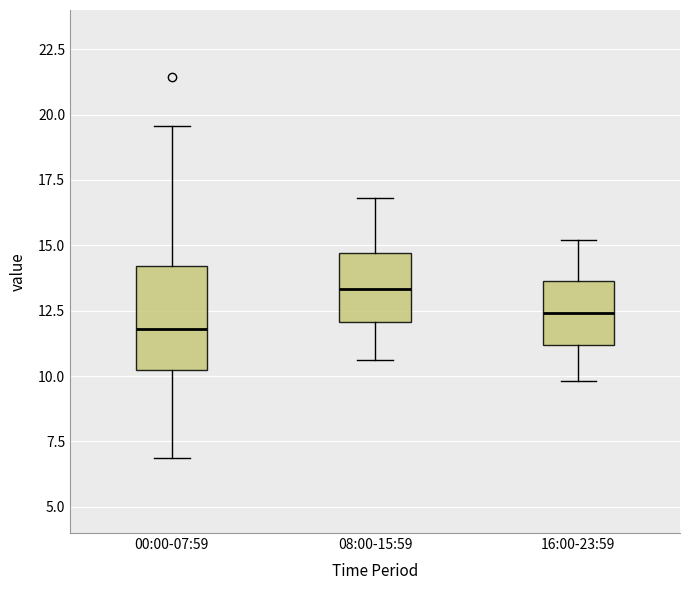

Comparing the boxes themselves (not the whiskers), which one is the tallest?

00:00-07:59